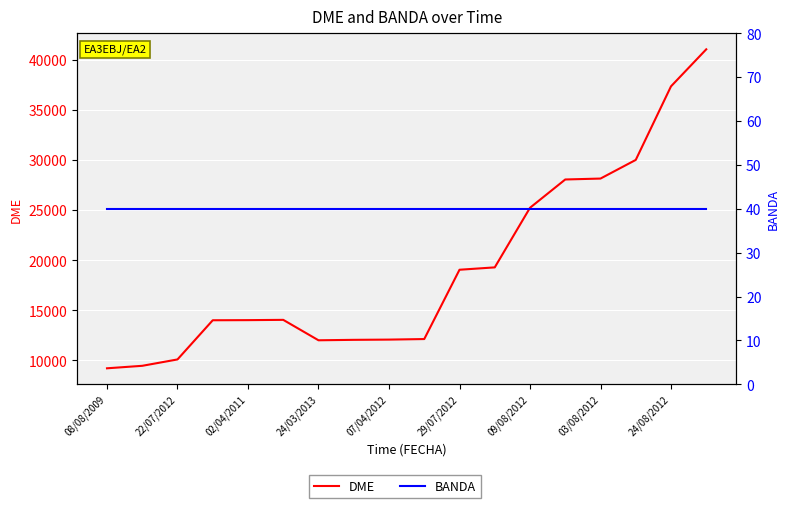

What is the approximate value of BANDA at 15?

40